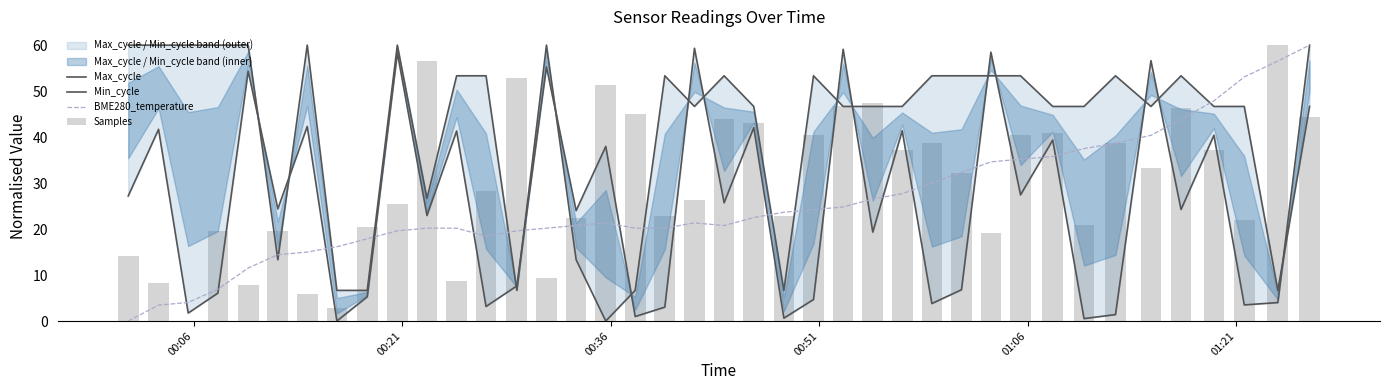

At how many categories does at least one series exceed 5?

40